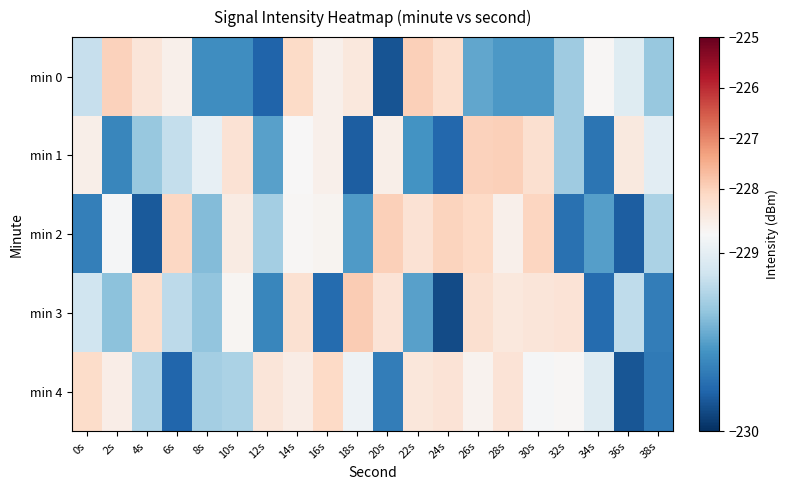

What is the total value across all series at 26s?

-1142.6